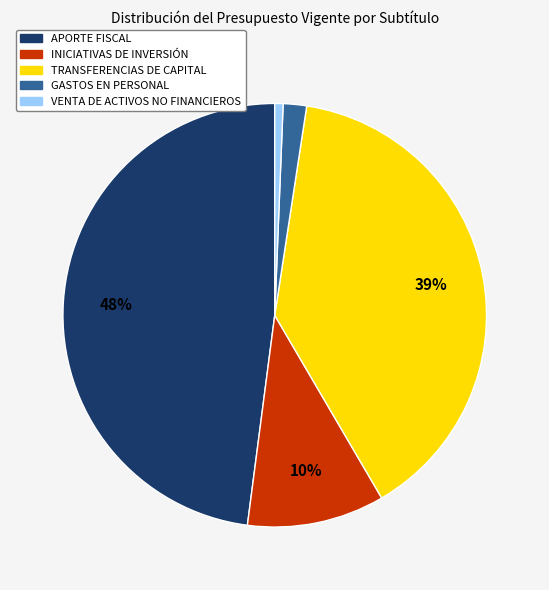

How many slices are in this pie chart?

5